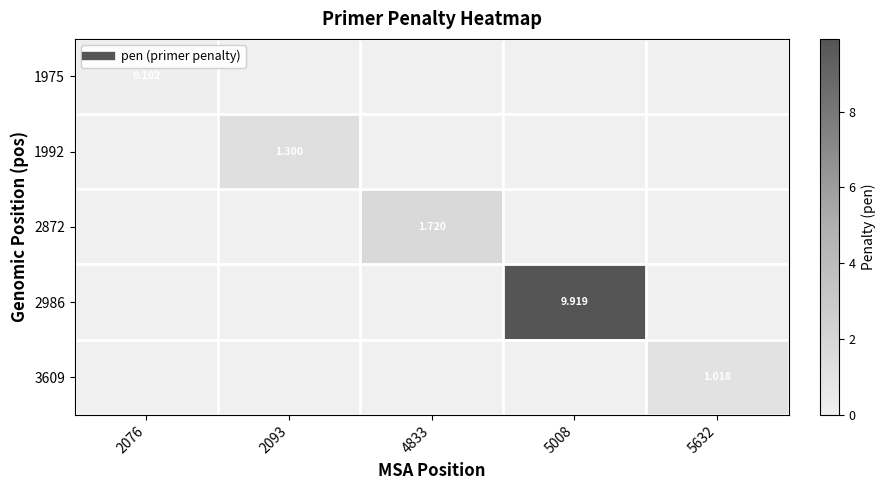

At which label is 1992 closest to 0?

2076